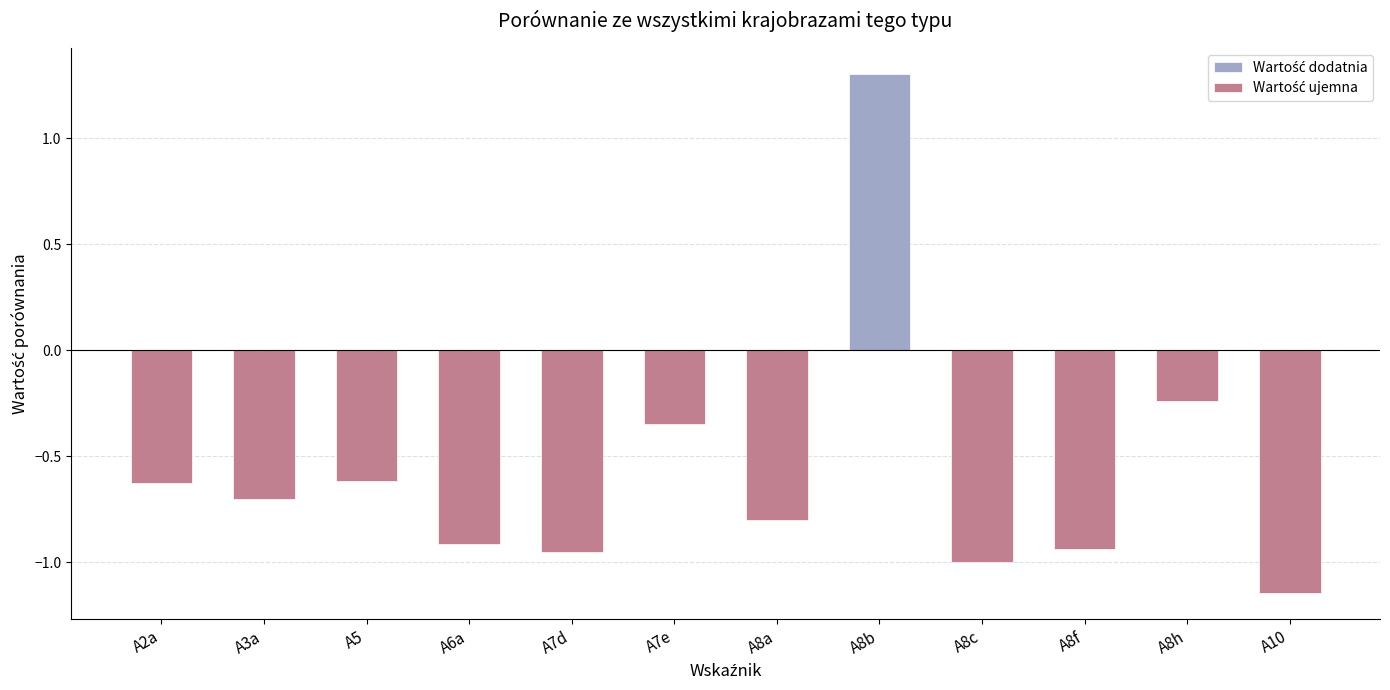

How many series are shown in this chart?

1